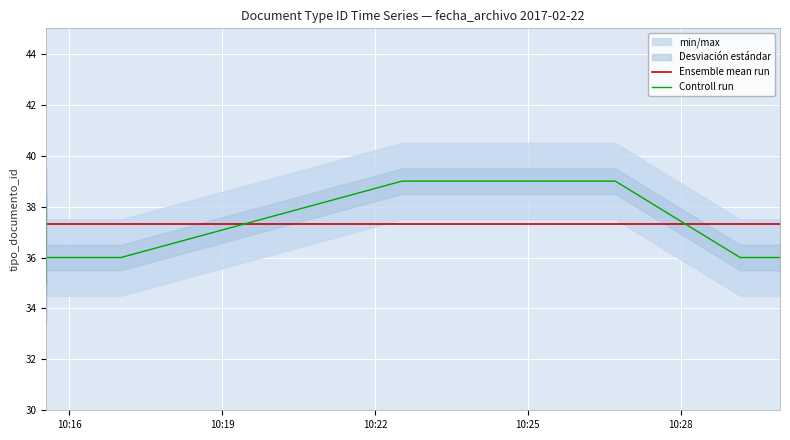

True or false: Ensemble mean run has more than 0 interior local peaks.

False